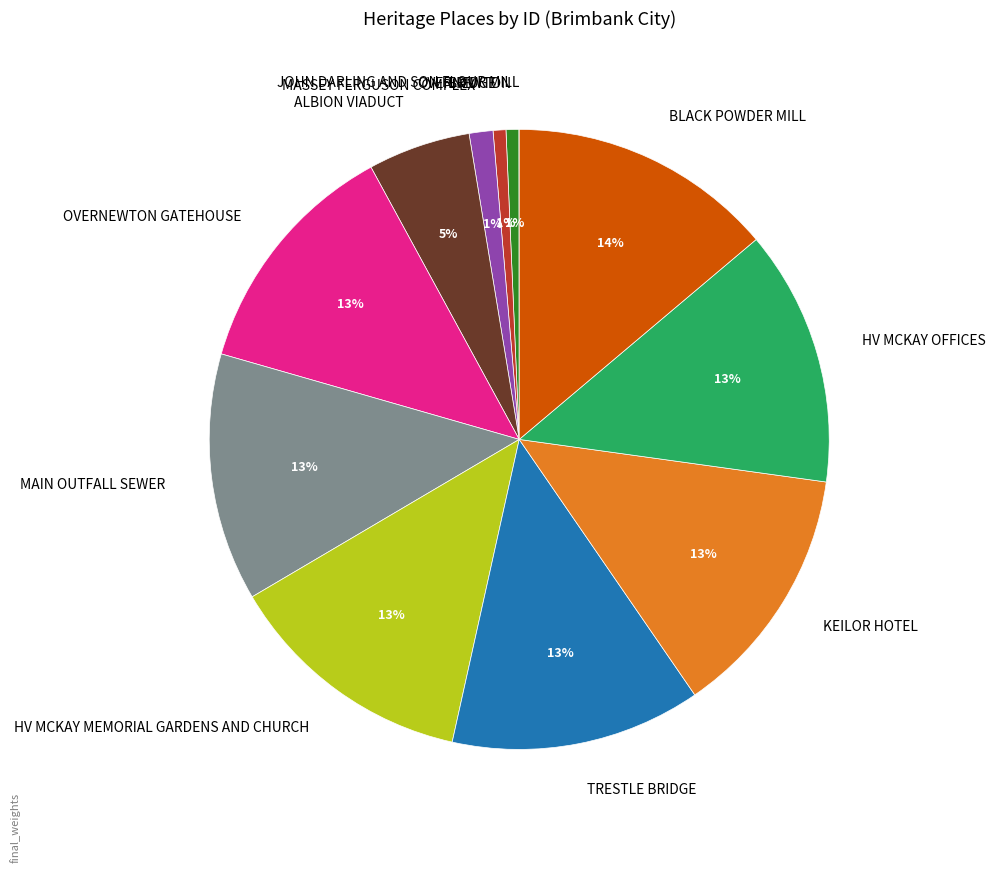

Do BLACK POWDER MILL and OVERNEWTON together represent more than half of the pie?

No